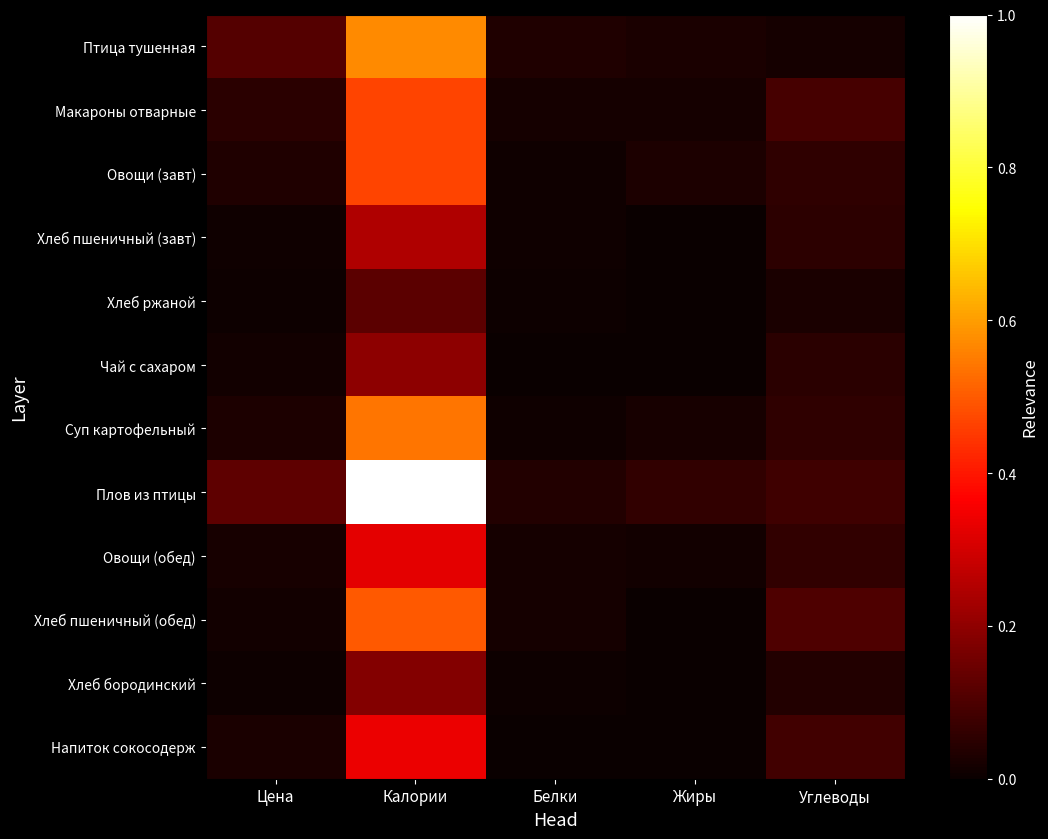

Between Углеводы and Калории, which is larger?

Калории